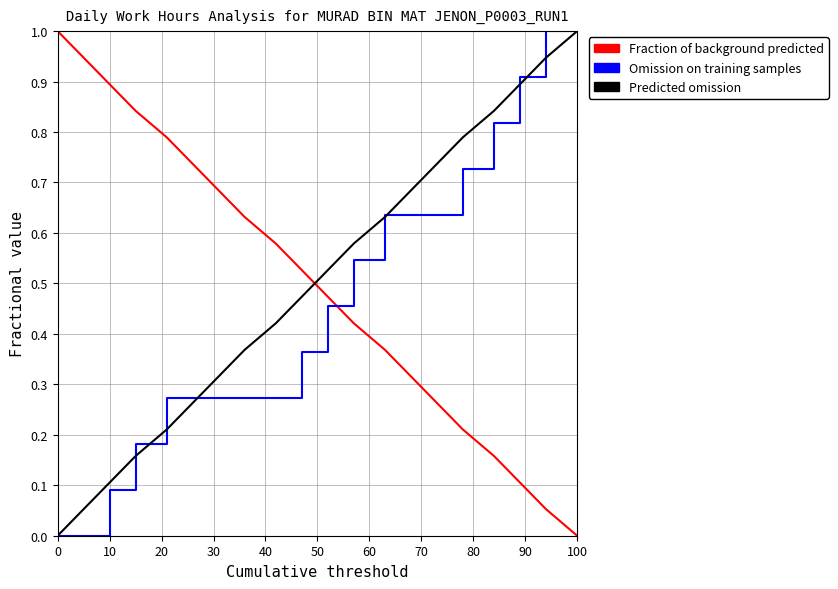

What is the highest value of the Omission on training samples series?

1.0